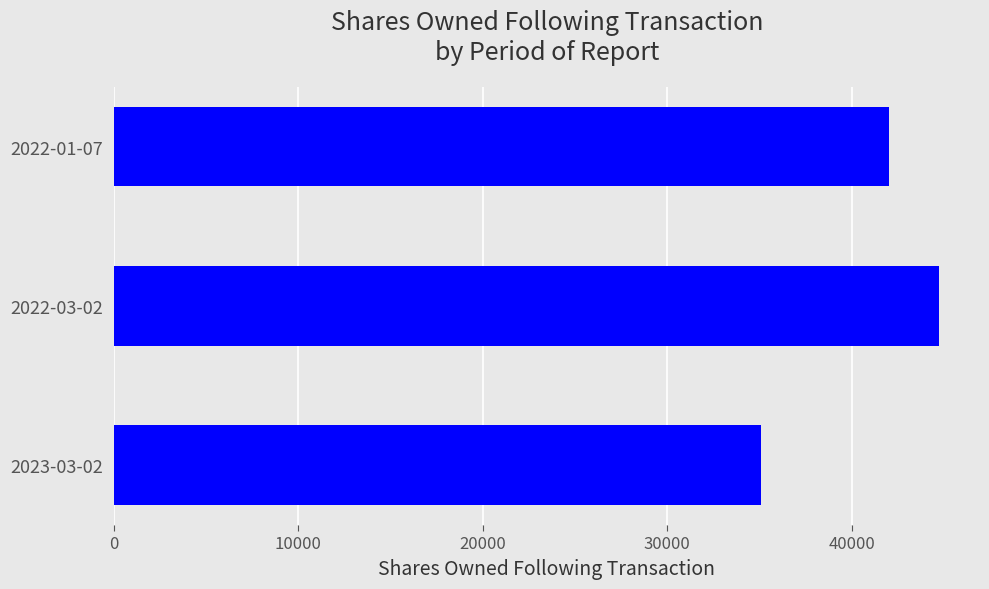

Which has a higher value, 2022-03-02 or 2022-01-07?

2022-03-02